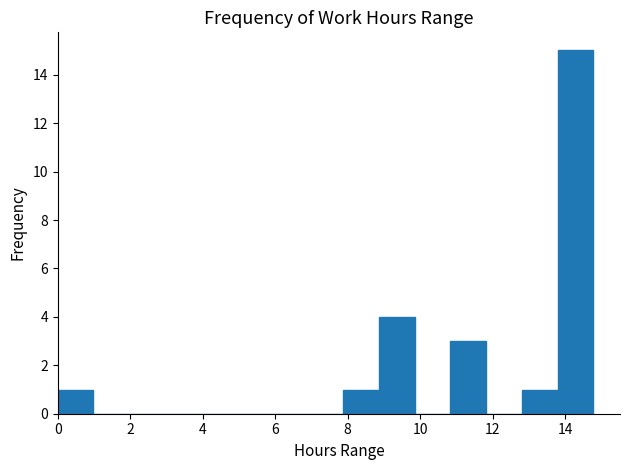

How tall is the bar that spans 8.8 to 9.8 on the x-axis? Neither the bar edges nor the heights are printed on the chart, so give them approximately, as read against the axes.

4